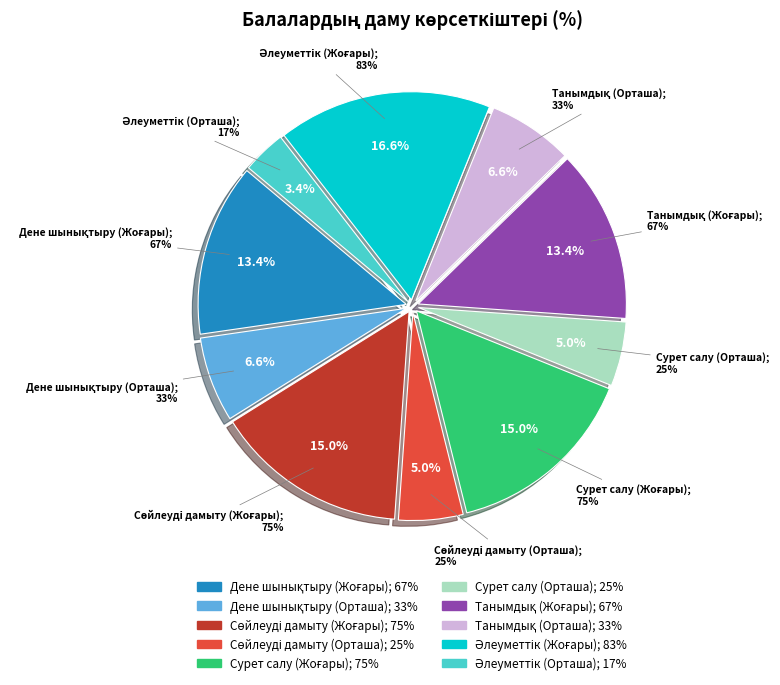

To the nearest percent, what percentage of the pie is Сурет салу (Орташа)?

5%